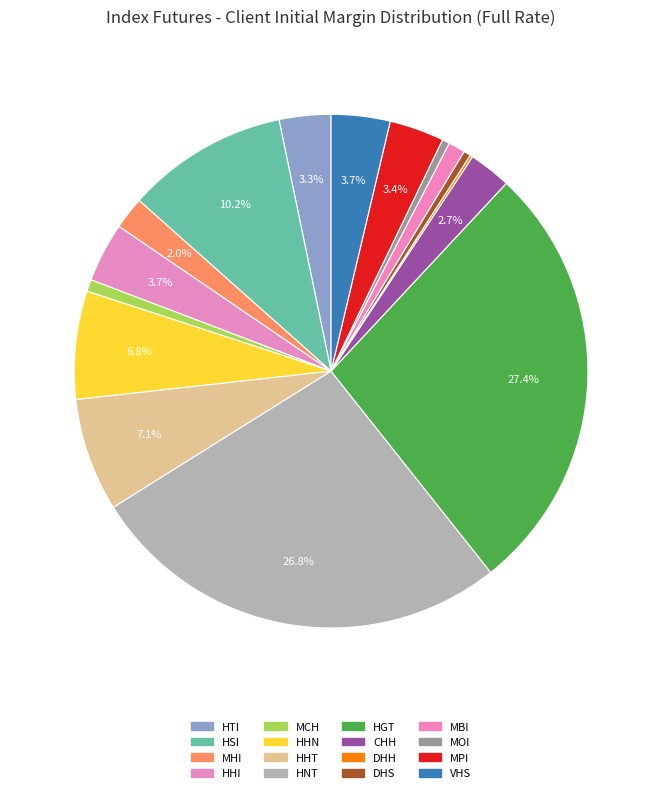

Is the sum of MHI and HHN greater than half?

No